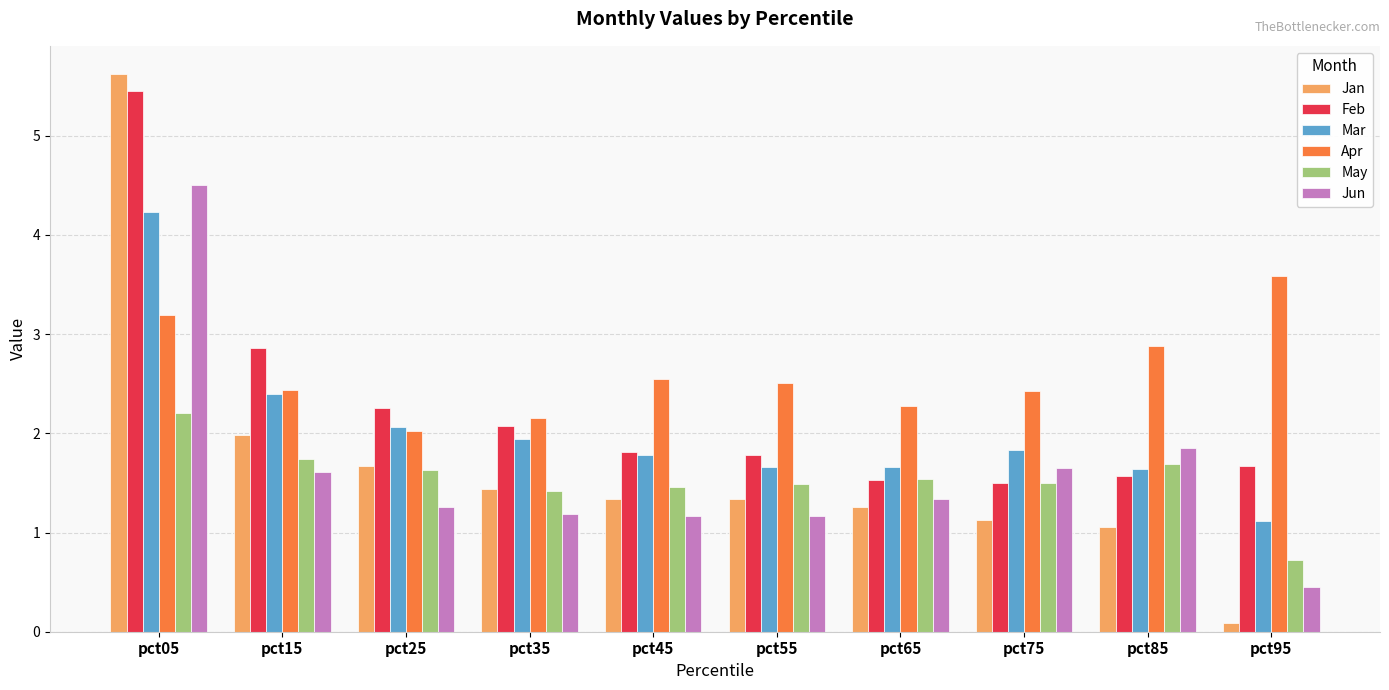

Which series has the widest spread of values?

Jan